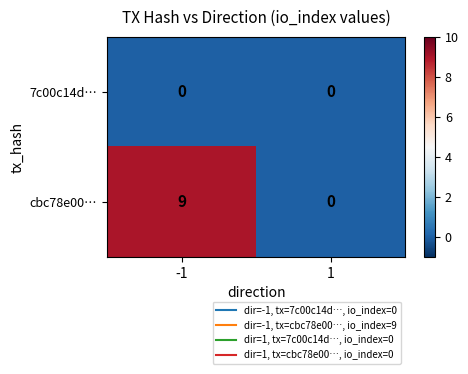

Is it true that cbc78e00… equals 6 at 1?

False